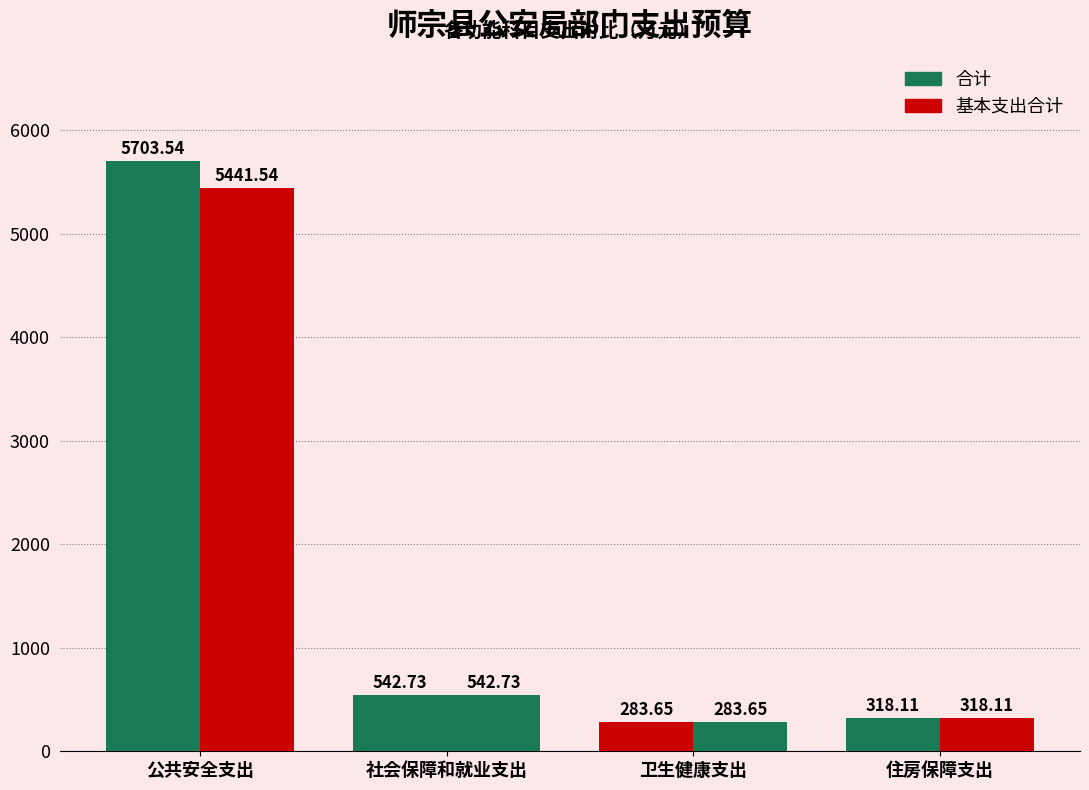

How many values in the 基本支出合计 series are below 542?

2